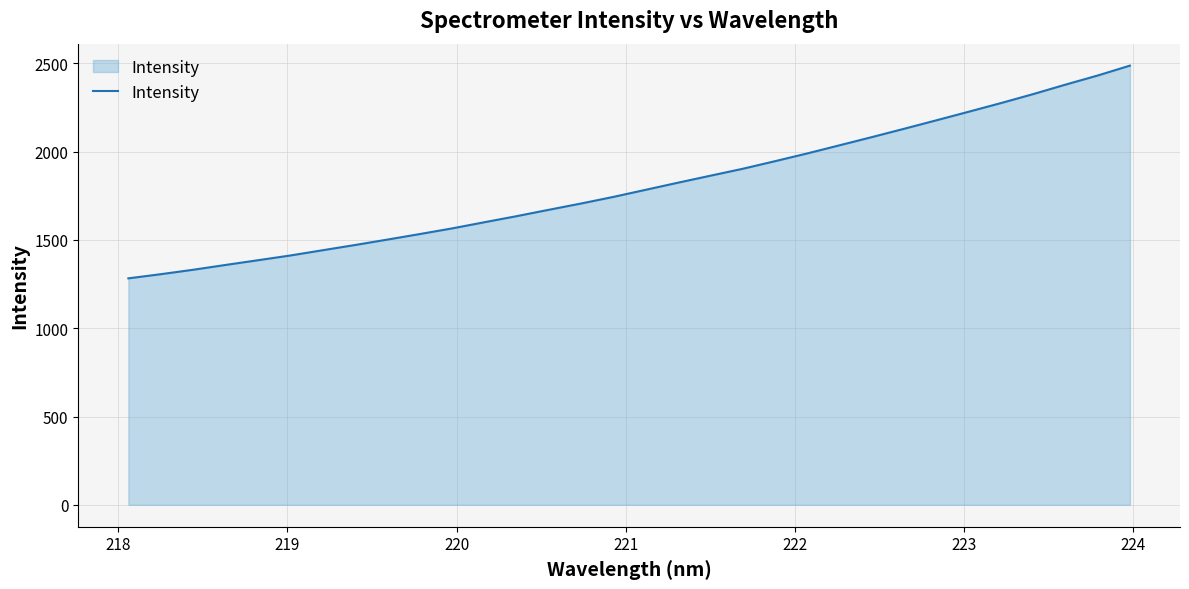

How many values exceed 1784?

16